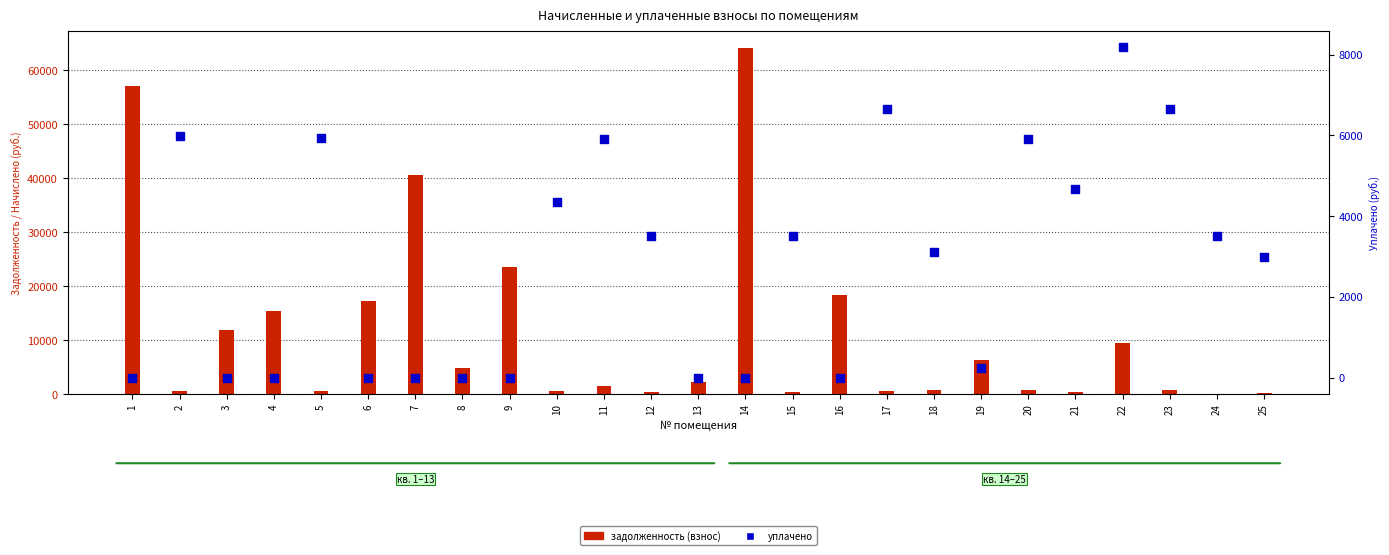

Is the value of уплачено at 13 greater than the value of задолженность (взнос) at 25?

No